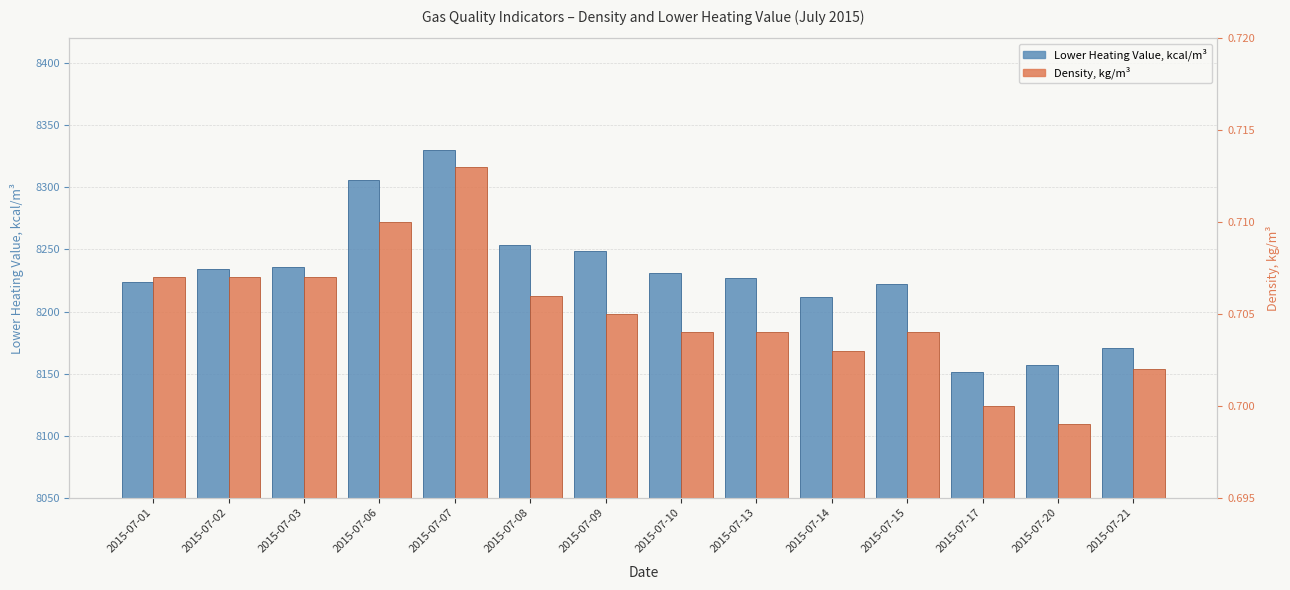

What are all the series names shown in the legend?

Lower Heating Value, kcal/m³, Density, kg/m³